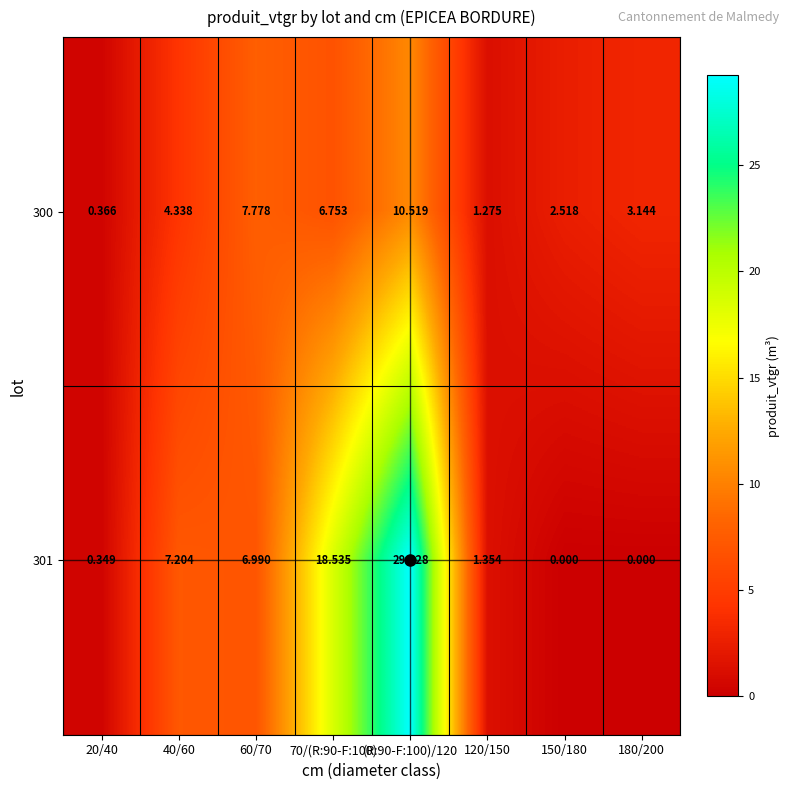

At how many categories does at least one series exceed 1?

7